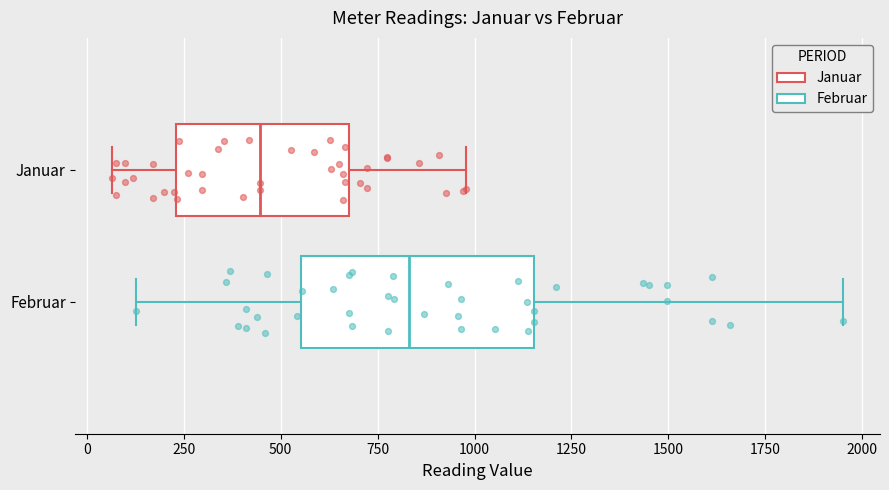

Comparing the boxes themselves (not the whiskers), which one is the widest?

Februar